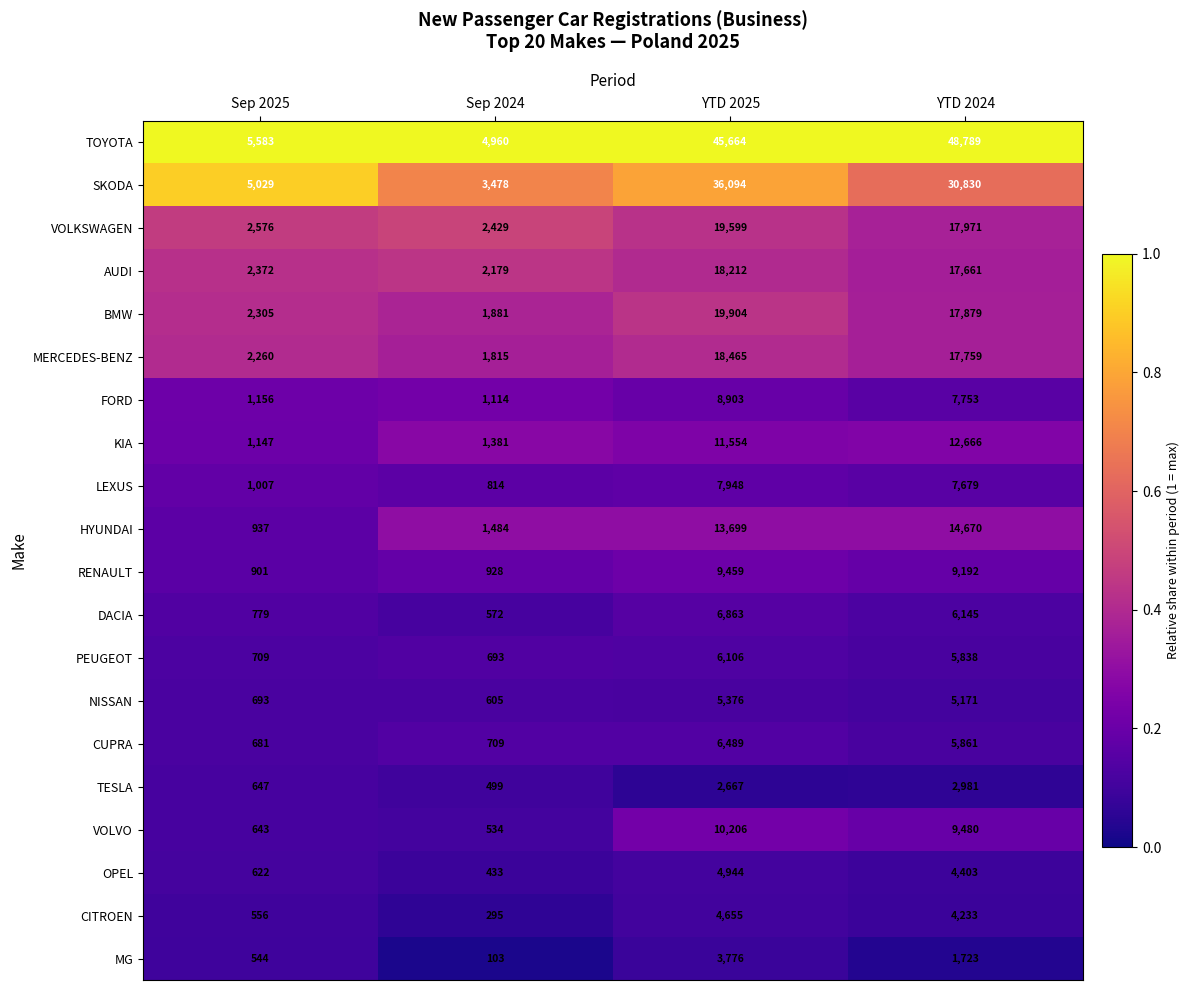

At which label is NISSAN closest to 2990?

YTD 2024